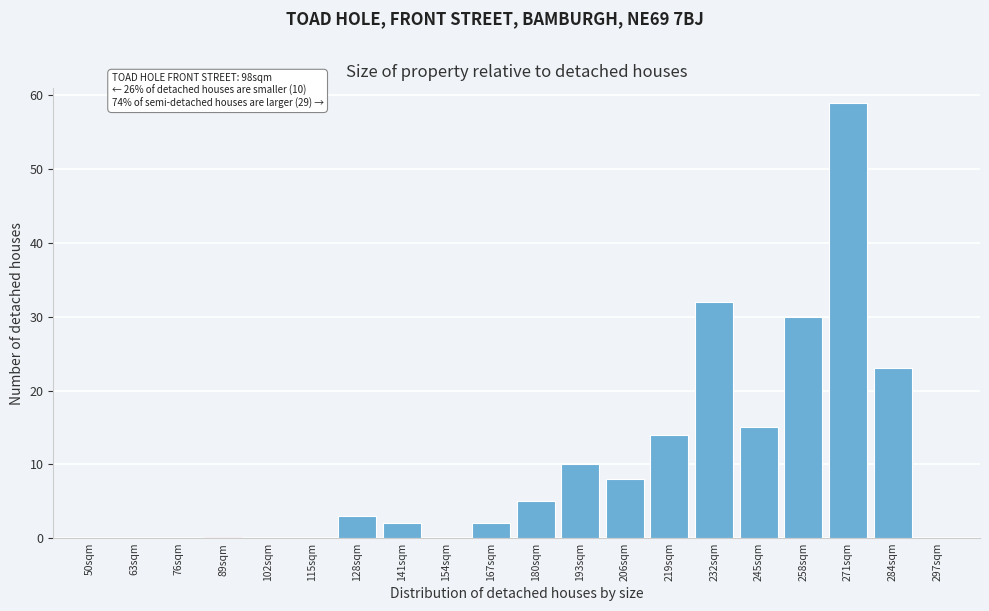

Reading right to left, what are all the values shown in this chart?

297sqm=0	284sqm=23	271sqm=59	258sqm=30	245sqm=15	232sqm=32	219sqm=14	206sqm=8	193sqm=10	180sqm=5	167sqm=2	154sqm=0	141sqm=2	128sqm=3	115sqm=0	102sqm=0	89sqm=0	76sqm=0	63sqm=0	50sqm=0